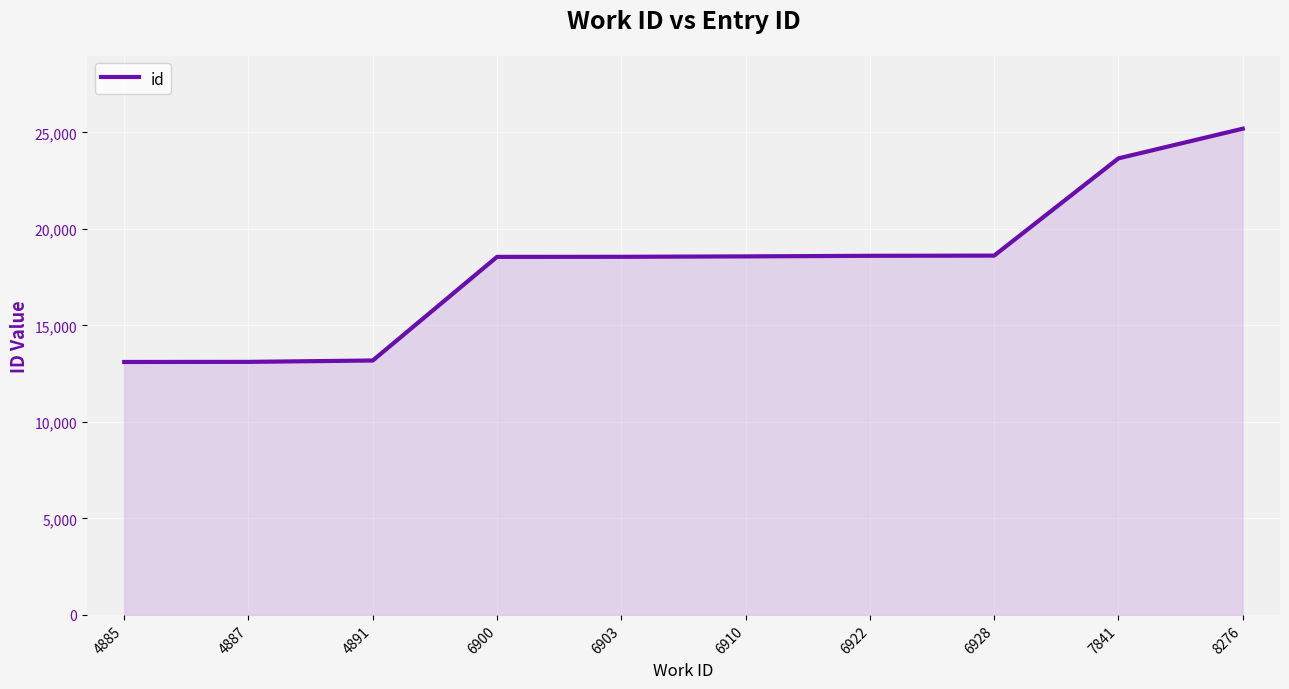

Approximately how many times larger is the value at 6910 compared to 7841?

0.8